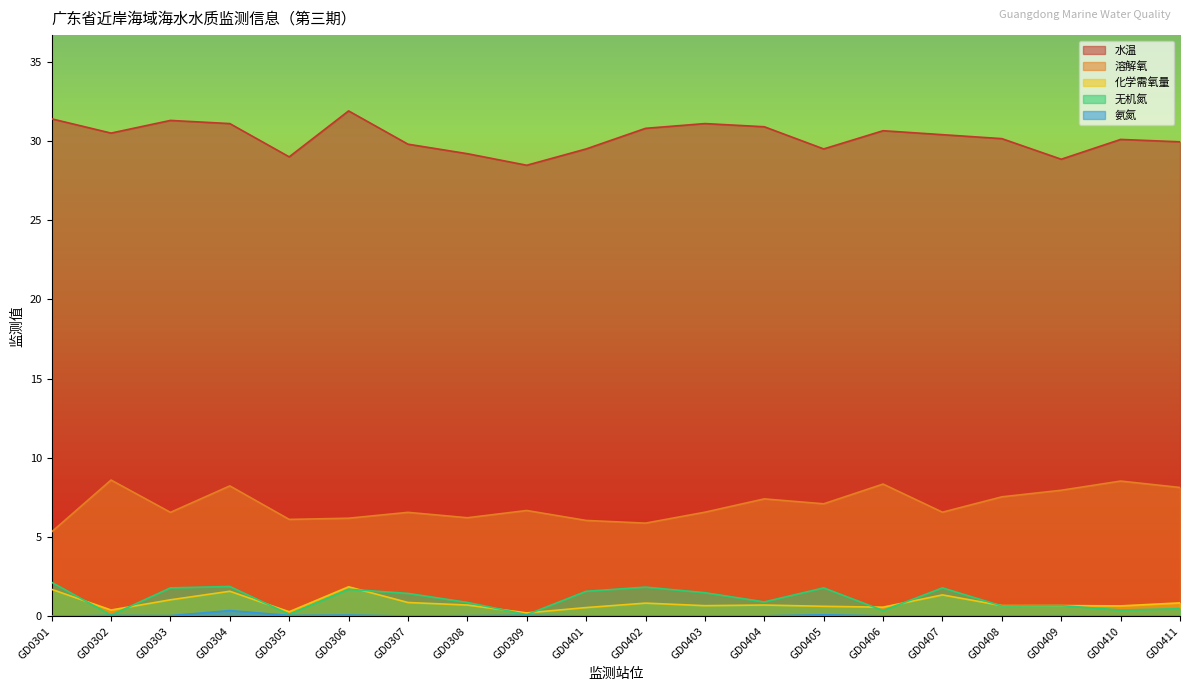

What is the lowest value of the 溶解氧 series?

5.3